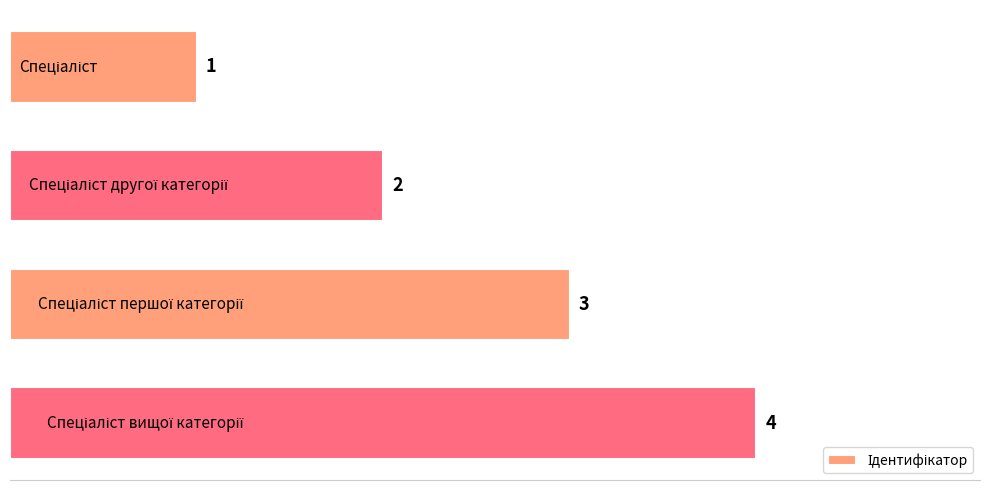

What is the greatest value displayed?

4